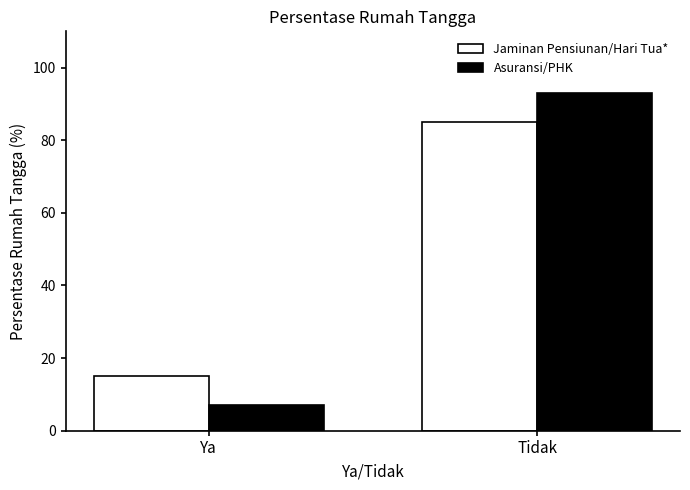

Reading left to right, list all the values displayed in this chart.

Jaminan Pensiunan/Hari Tua*: Ya=15.0	Tidak=85.0
Asuransi/PHK: Ya=7.0	Tidak=93.0